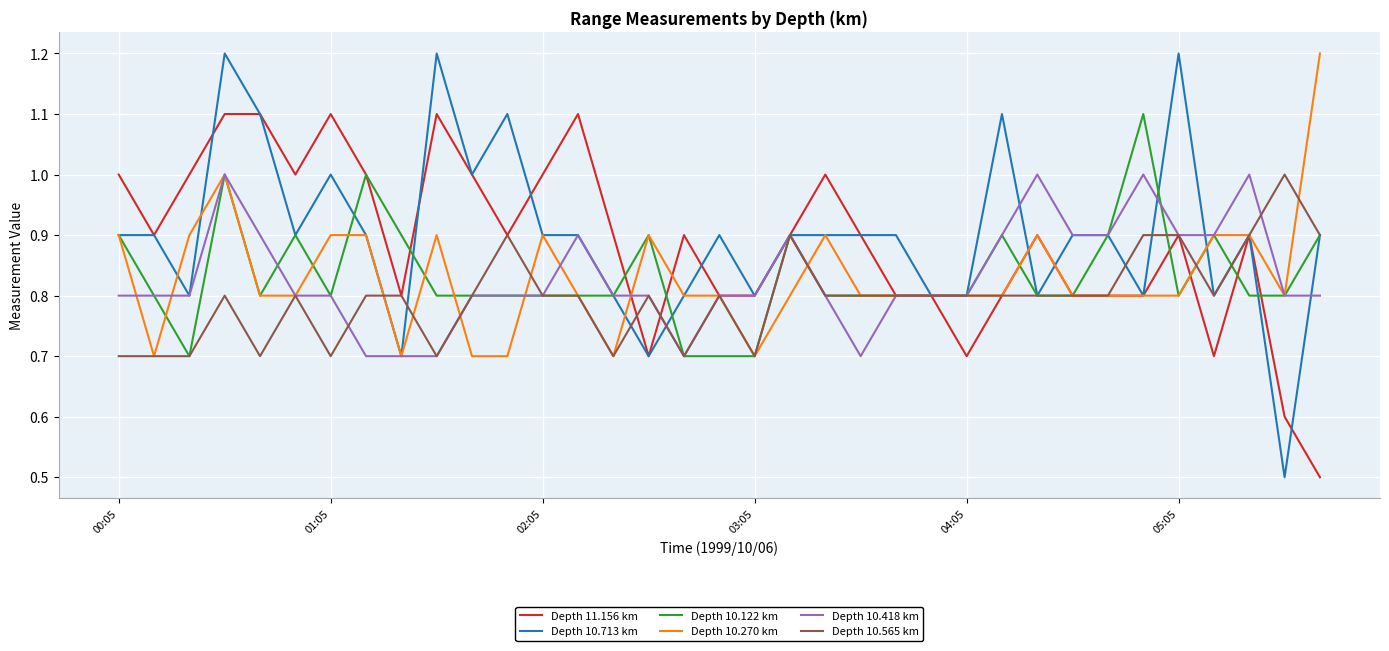

Reading right to left, transcribe all the data shown in this chart.

Depth 11.156 km: 0.5	0.6	0.9	0.7	0.9	0.8	0.8	0.8	0.9	0.8	0.7	0.8	0.8	0.9	1.0	0.9	0.8	0.8	0.9	0.7	0.9	1.1	1.0	0.9	1.0	1.1	0.8	1.0	1.1	1.0	1.1	1.1	1.0	0.9	1.0
Depth 10.713 km: 0.9	0.5	0.9	0.8	1.2	0.8	0.9	0.9	0.8	1.1	0.8	0.8	0.9	0.9	0.9	0.9	0.8	0.9	0.8	0.7	0.8	0.9	0.9	1.1	1.0	1.2	0.7	0.9	1.0	0.9	1.1	1.2	0.8	0.9	0.9
Depth 10.122 km: 0.9	0.8	0.8	0.9	0.8	1.1	0.9	0.8	0.8	0.9	0.8	0.8	0.8	0.8	0.8	0.9	0.7	0.7	0.7	0.9	0.8	0.8	0.8	0.8	0.8	0.8	0.9	1.0	0.8	0.9	0.8	1.0	0.7	0.8	0.9
Depth 10.270 km: 1.2	0.8	0.9	0.9	0.8	0.8	0.8	0.8	0.9	0.8	0.8	0.8	0.8	0.8	0.9	0.8	0.7	0.8	0.8	0.9	0.7	0.8	0.9	0.7	0.7	0.9	0.7	0.9	0.9	0.8	0.8	1.0	0.9	0.7	0.9
Depth 10.418 km: 0.8	0.8	1.0	0.9	0.9	1.0	0.9	0.9	1.0	0.9	0.8	0.8	0.8	0.7	0.8	0.9	0.8	0.8	0.7	0.8	0.8	0.9	0.8	0.8	0.8	0.7	0.7	0.7	0.8	0.8	0.9	1.0	0.8	0.8	0.8
Depth 10.565 km: 0.9	1.0	0.9	0.8	0.9	0.9	0.8	0.8	0.8	0.8	0.8	0.8	0.8	0.8	0.8	0.9	0.7	0.8	0.7	0.8	0.7	0.8	0.8	0.9	0.8	0.7	0.8	0.8	0.7	0.8	0.7	0.8	0.7	0.7	0.7